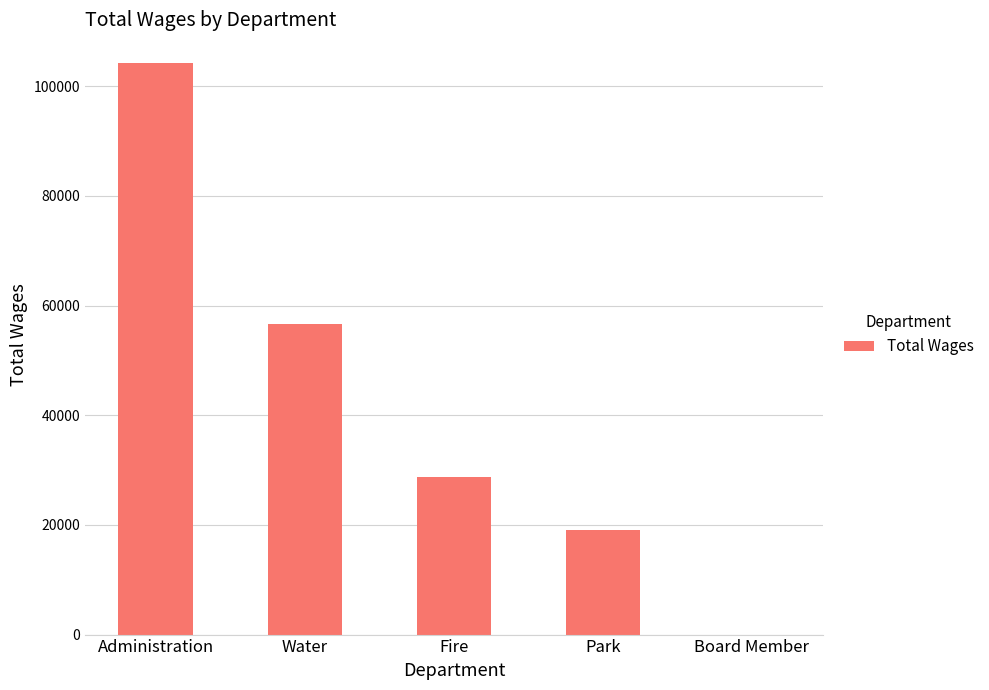

What is the change in value from Administration to Board Member?

-104275